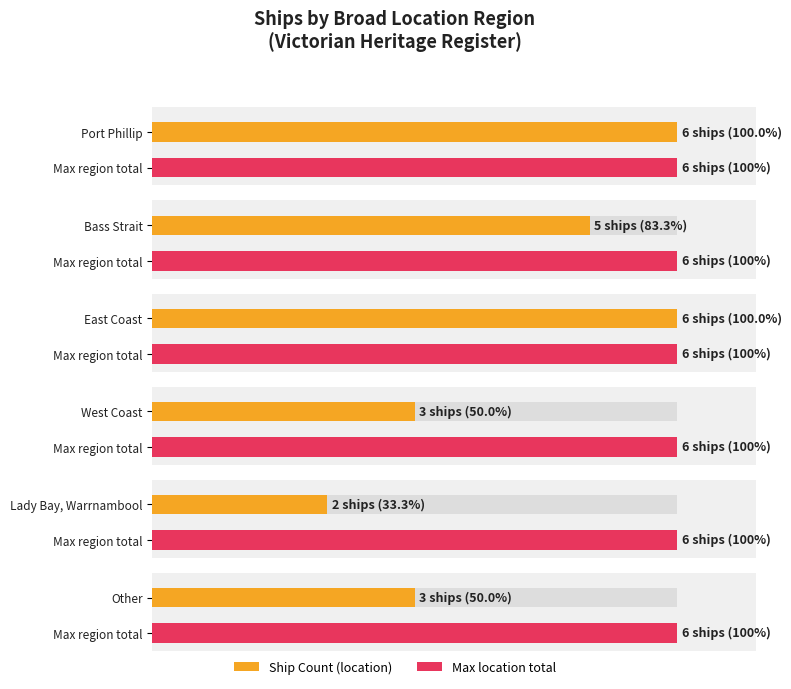

List the labels in order of value, largest first.

Port Phillip, East Coast, Bass Strait, West Coast, Other, Lady Bay, Warrnambool